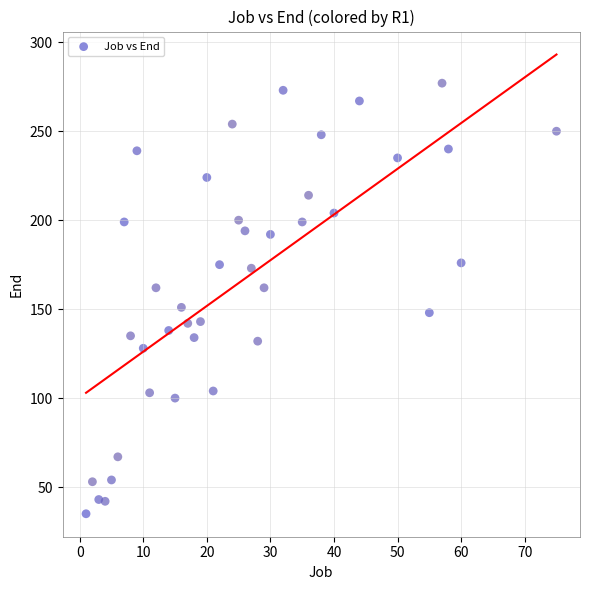

What is the range of X values (max minus min)?

74